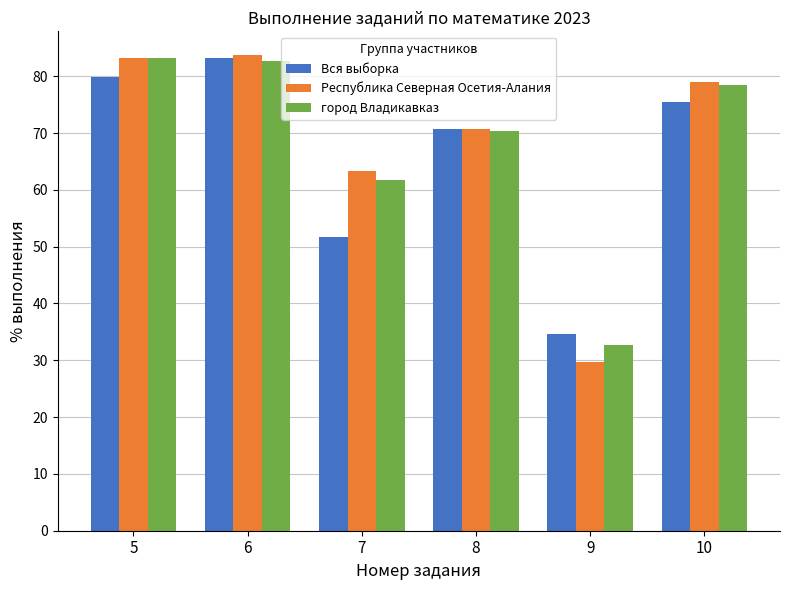

What is the value of the Республика Северная Осетия-Алания bar at the 4th from the left?

70.8